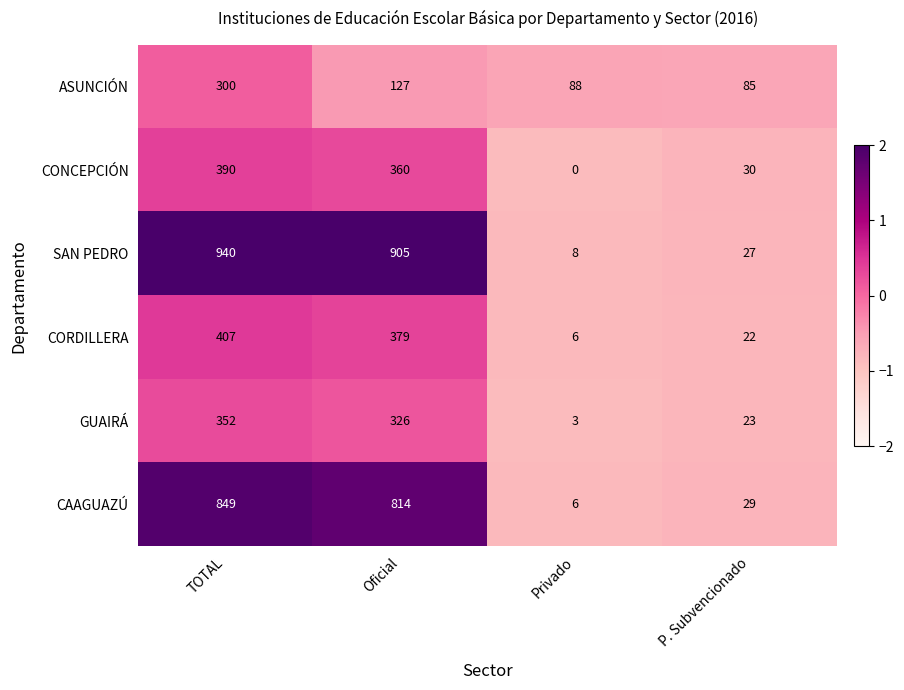

Which category has the lowest value in the CORDILLERA series?

Privado